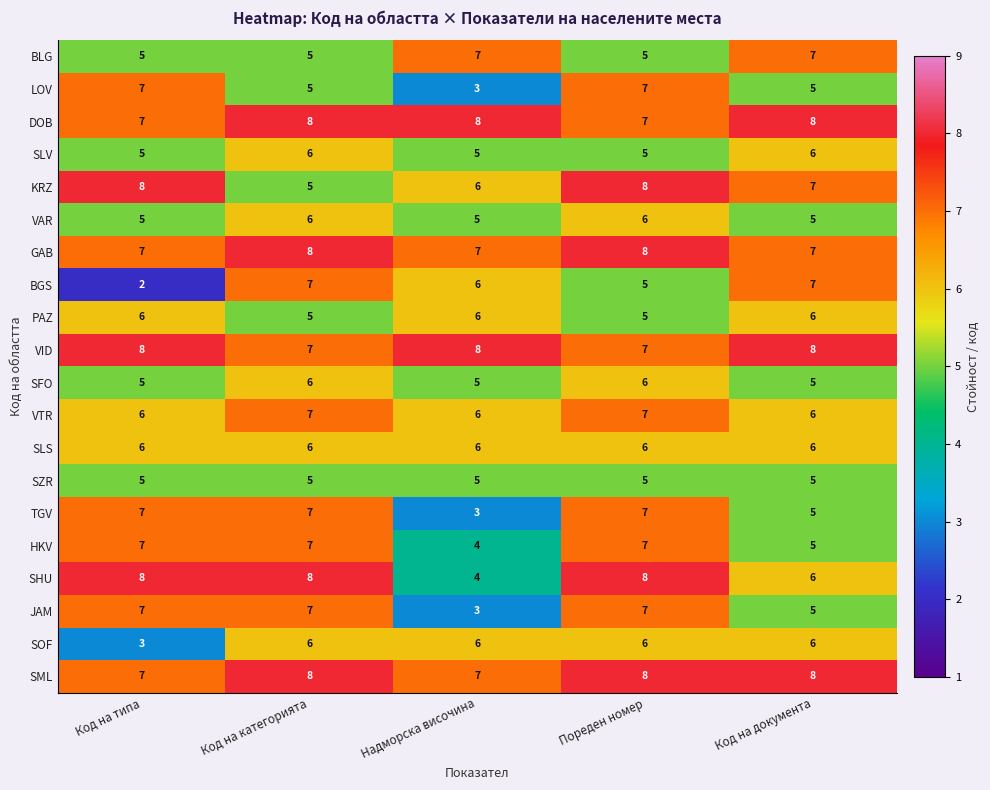

Which series has the largest range (max minus min)?

BGS